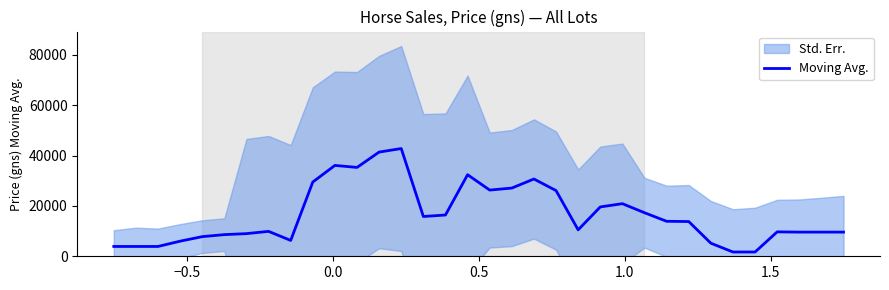

What is the difference between the second highest and minimum values?

39700